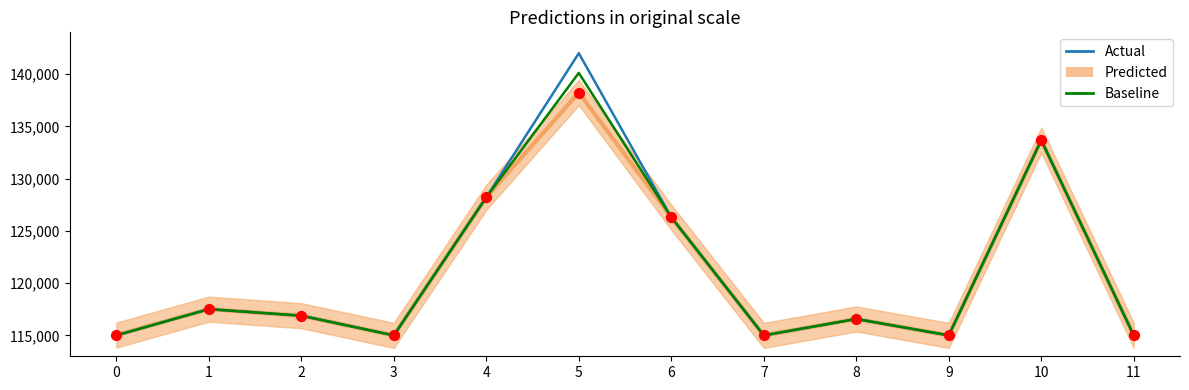

Which series contains the highest Y value?

Actual